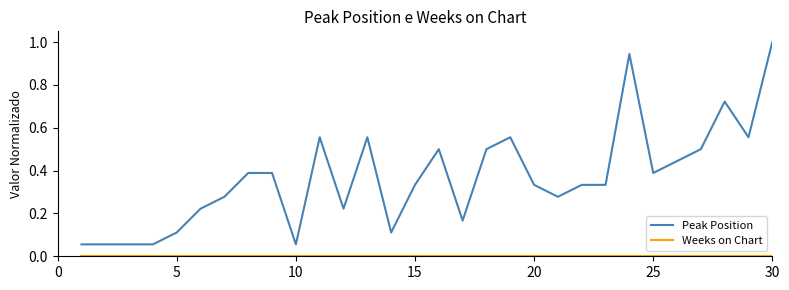

Which series has the widest spread of values?

Peak Position